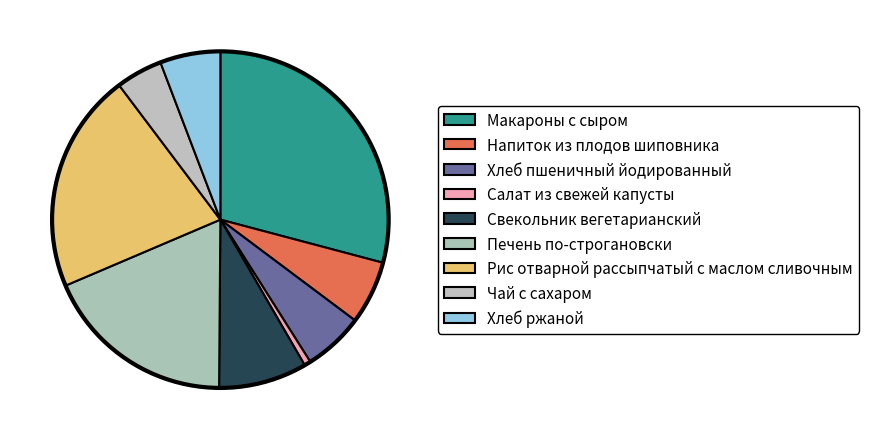

How many slices are in this pie chart?

9